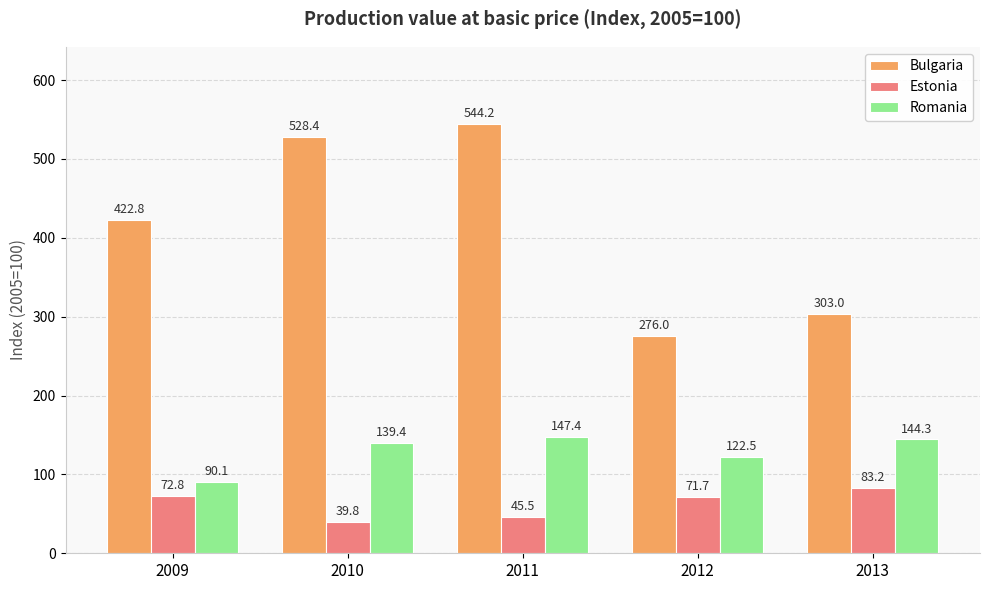

What is the highest value of the Romania series?

147.4